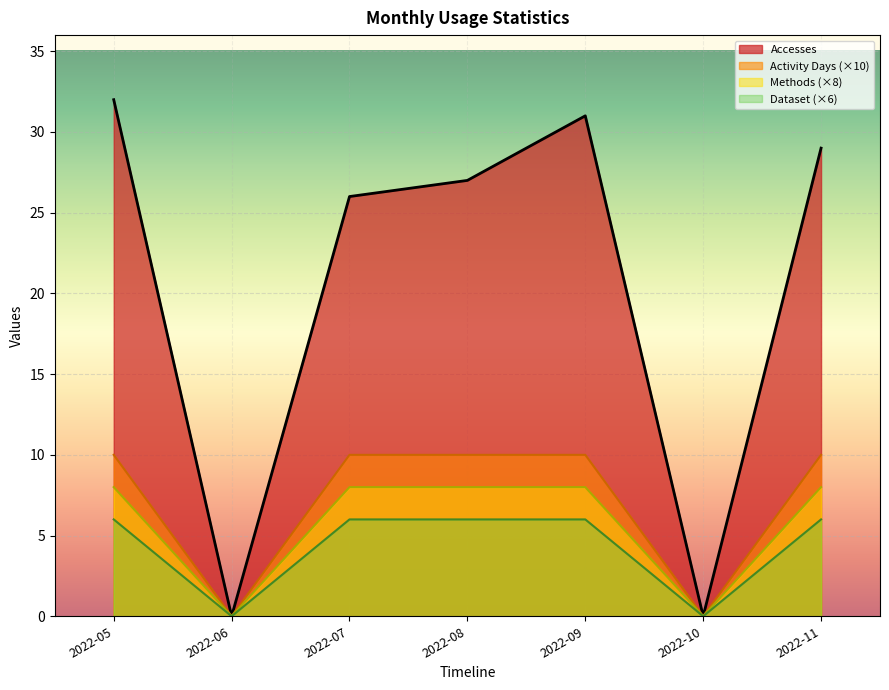

Which category has the highest value in the Accesses series?

2022-05